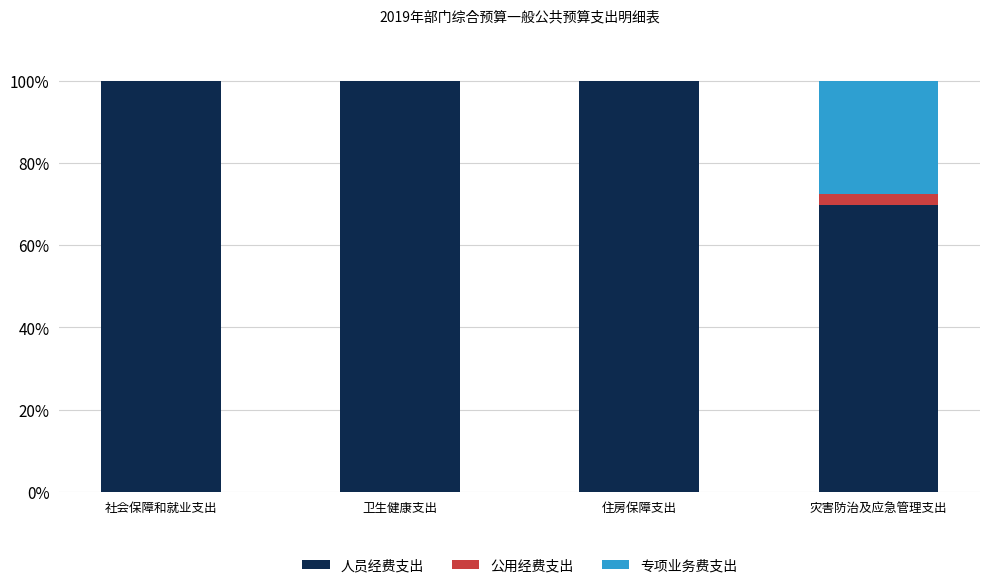

The value of 人员经费支出 at 住房保障支出 is 100.0. True or false?

True